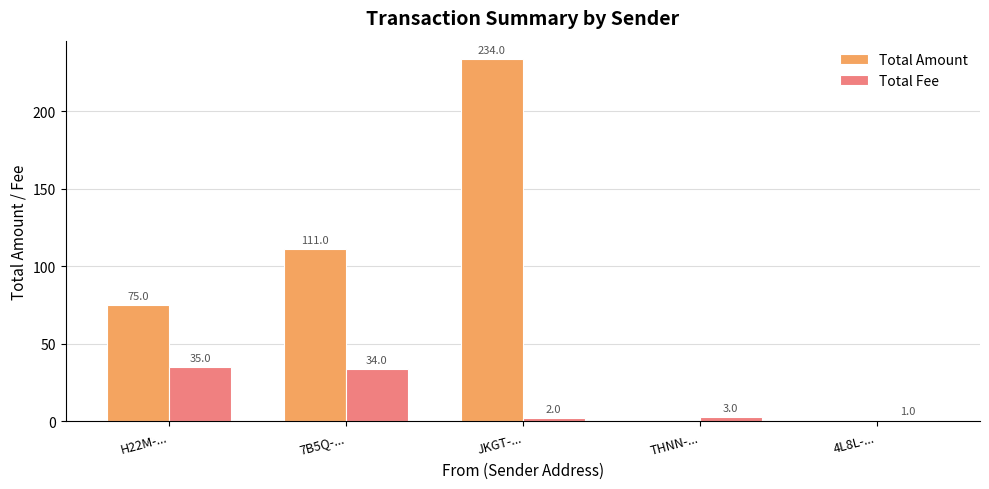

Where is Total Fee nearest to the value 18?

THNN-...